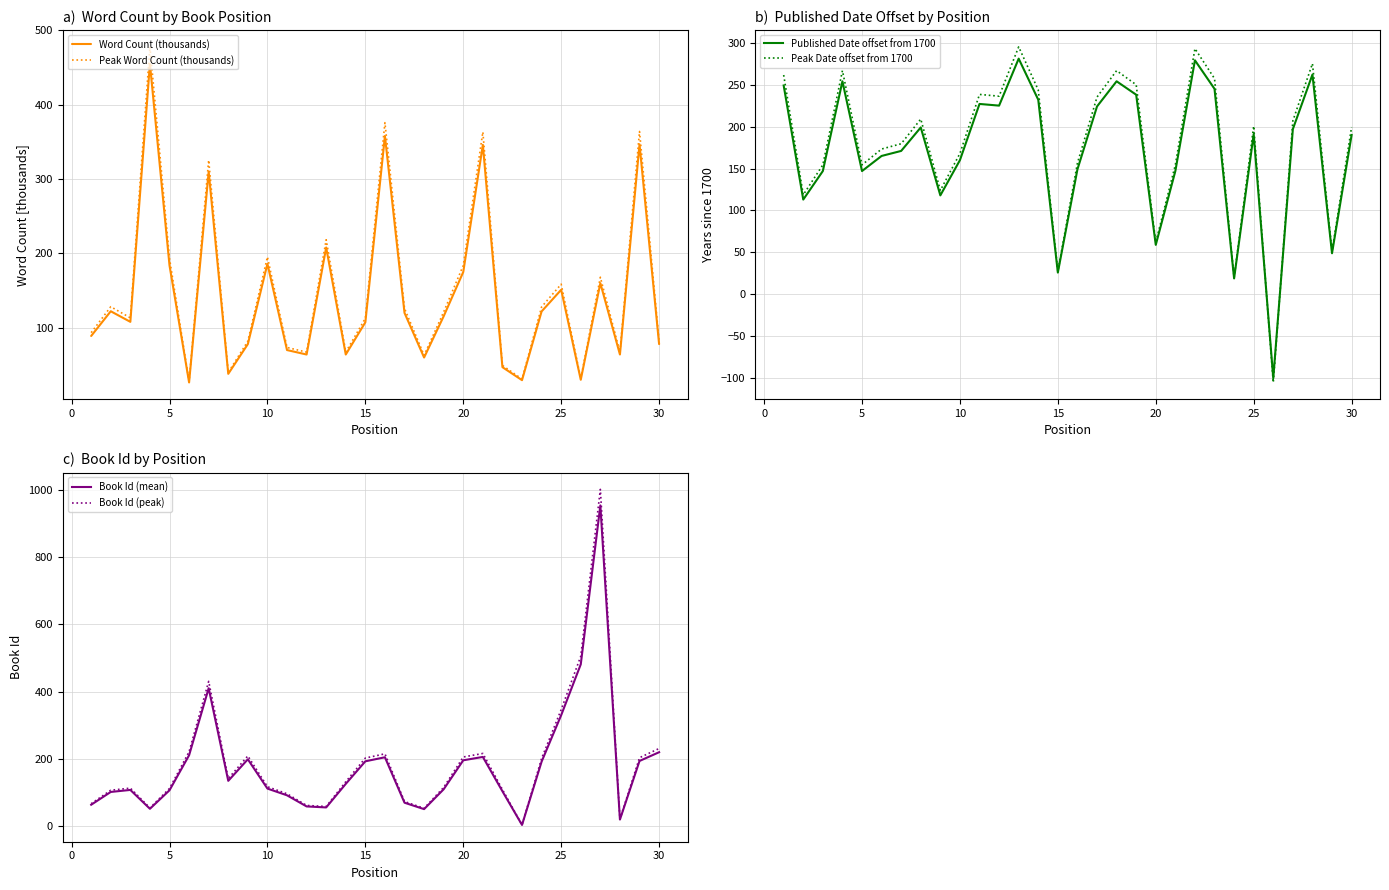

What is the minimum value for Peak Word Count (thousands)?

27.8